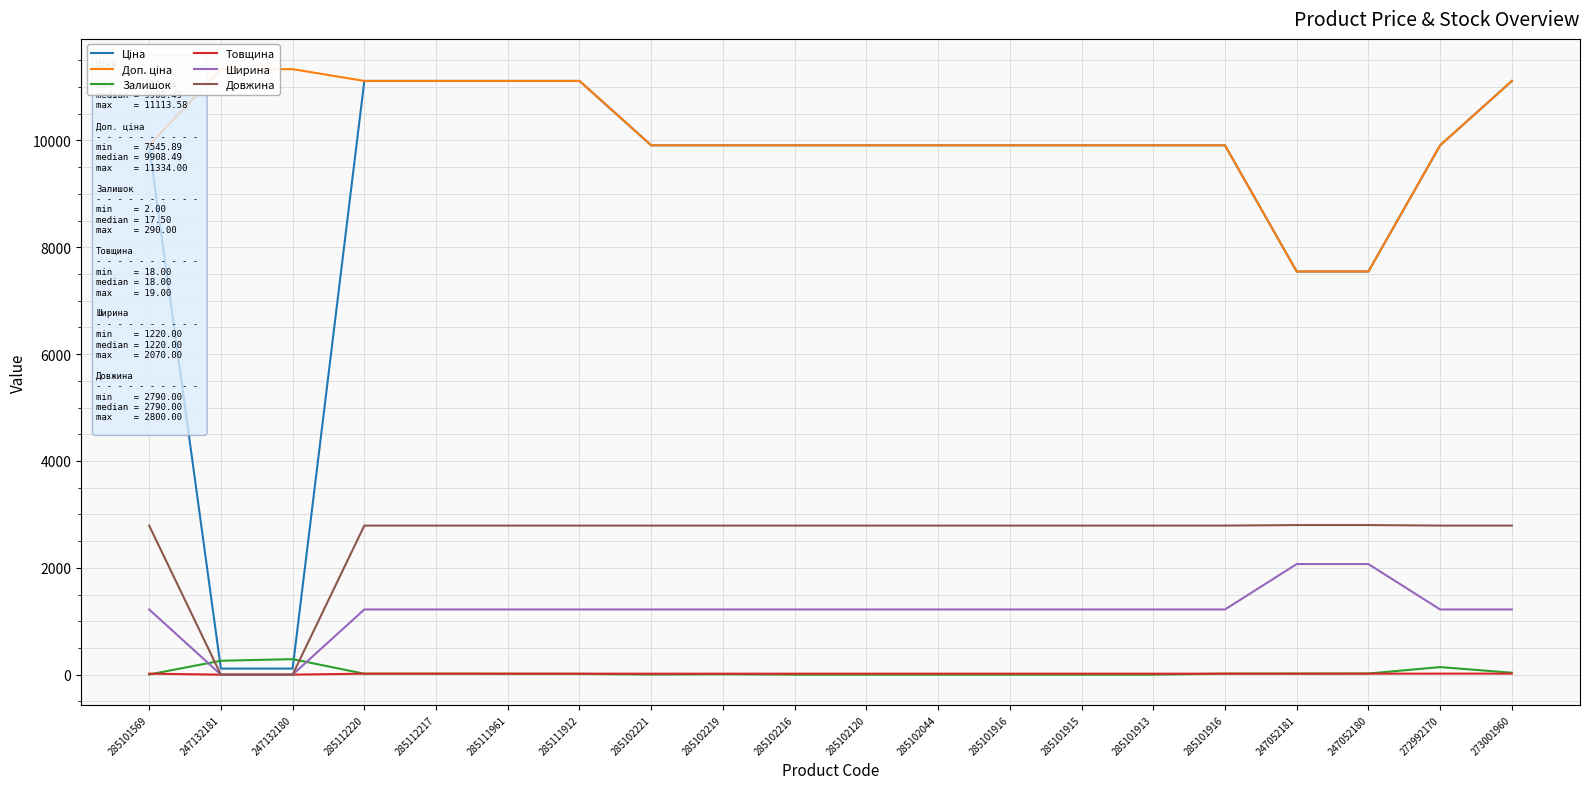

List the labels in order of Ціна value, smallest first.

247132181, 247132180, 247052181, 247052180, 285101569, 285102221, 285102219, 285102216, 285102120, 285102044, 285101916, 285101915, 285101913, 285101916, 272992170, 285112220, 285112217, 285111961, 285111912, 273001960